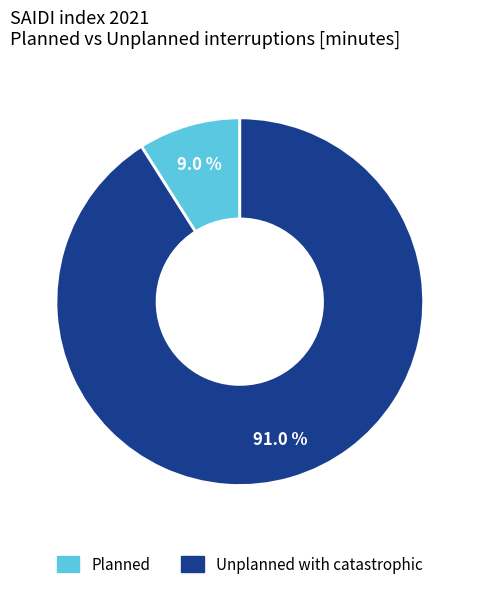

To the nearest percent, what is the difference between the largest and smallest slice percentages?

82%